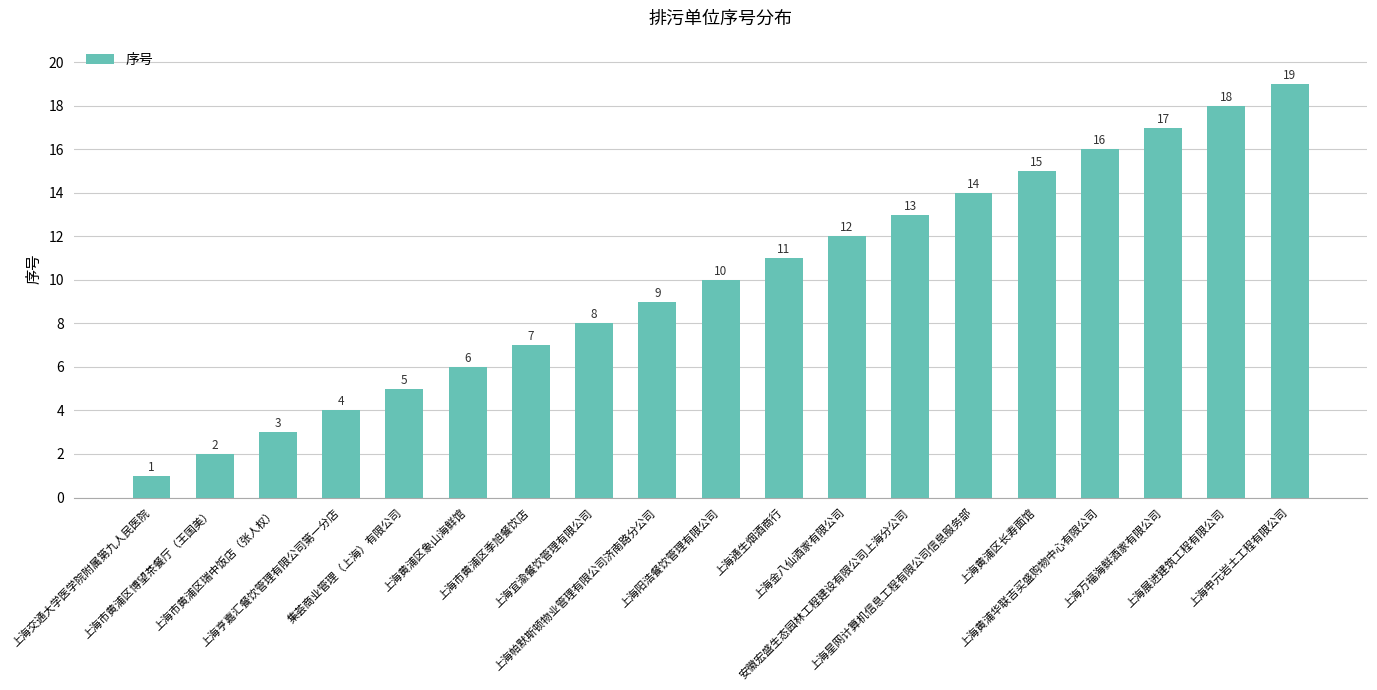

Which has a higher value, 上海万福海鲜酒家有限公司 or 上海阳浩餐饮管理有限公司?

上海万福海鲜酒家有限公司